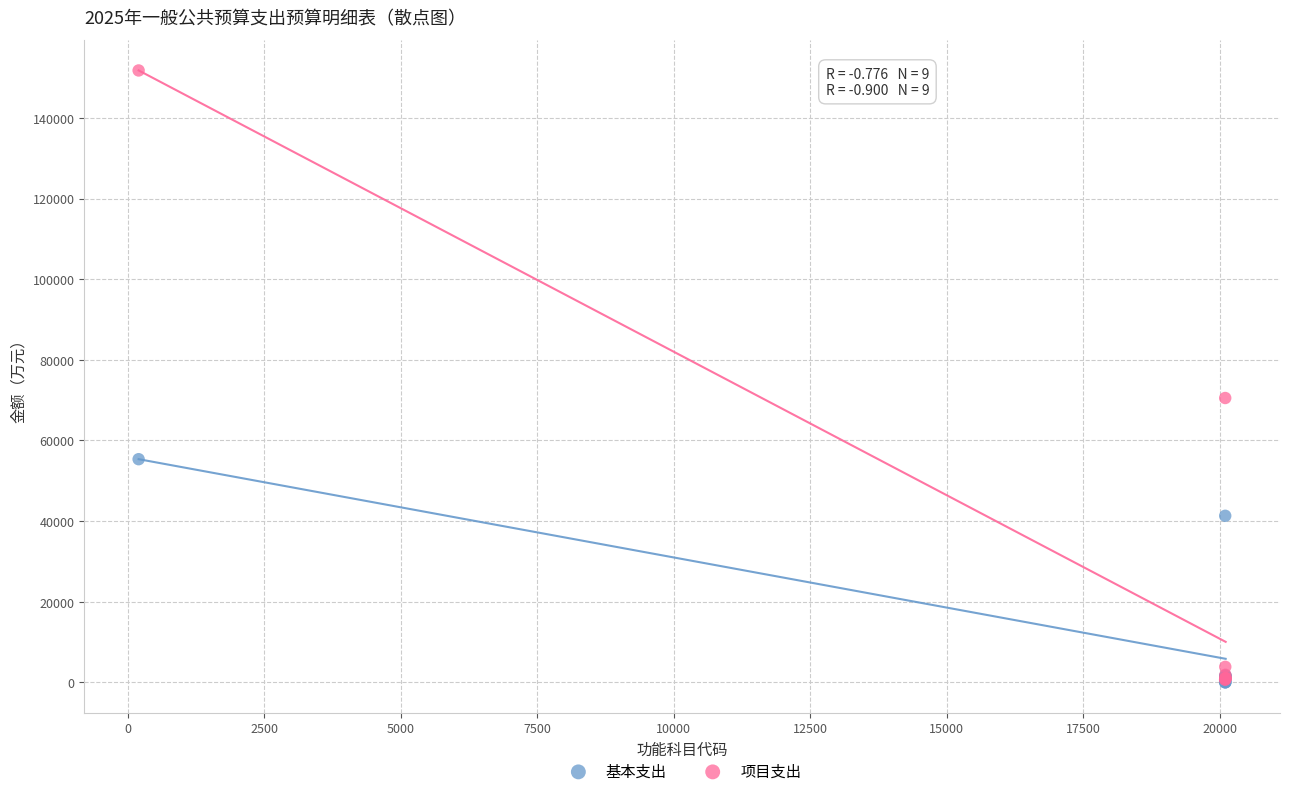

In the 项目支出 series, what Y value is closest to 76210?

70520.7